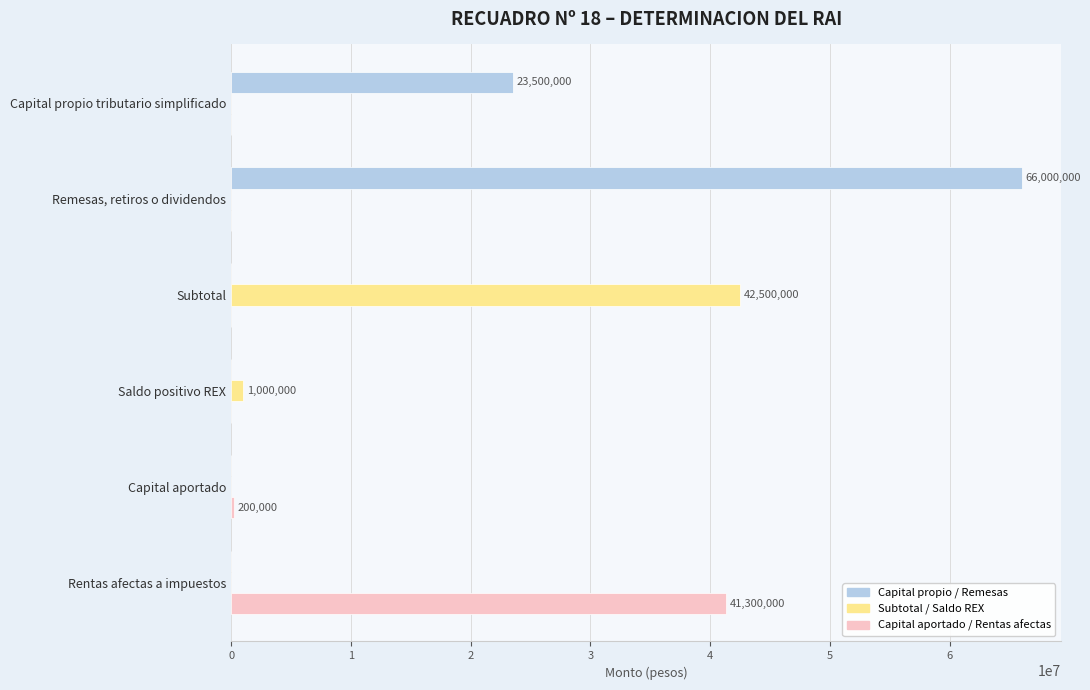

At which category is the sum across all series the highest?

Remesas, retiros o dividendos